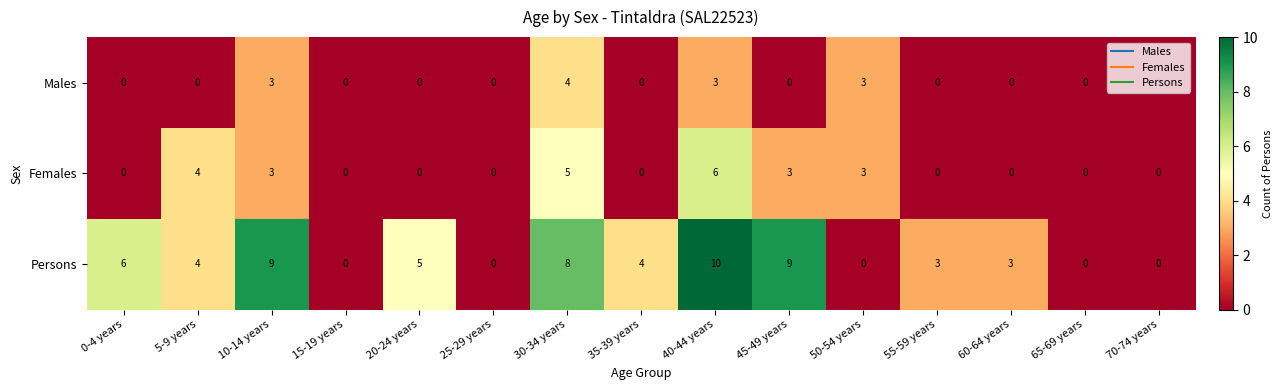

Is it true that Males equals 0 at 0-4 years?

True